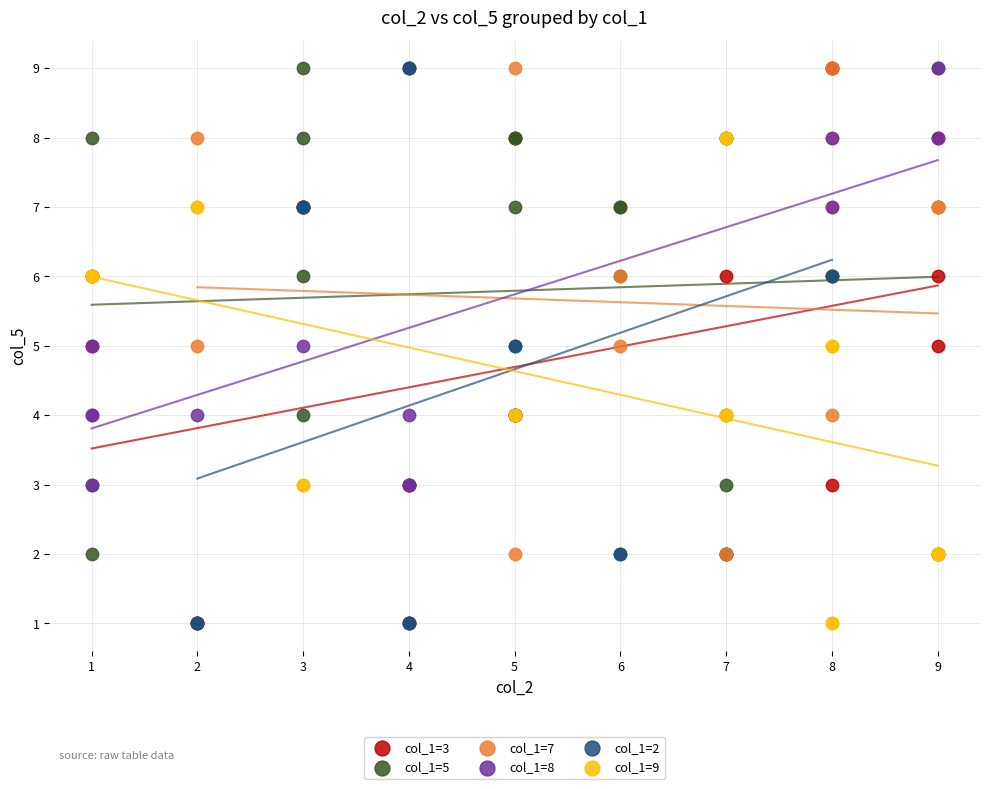

What are all the series names shown in the legend?

col_1=3, col_1=5, col_1=7, col_1=8, col_1=2, col_1=9